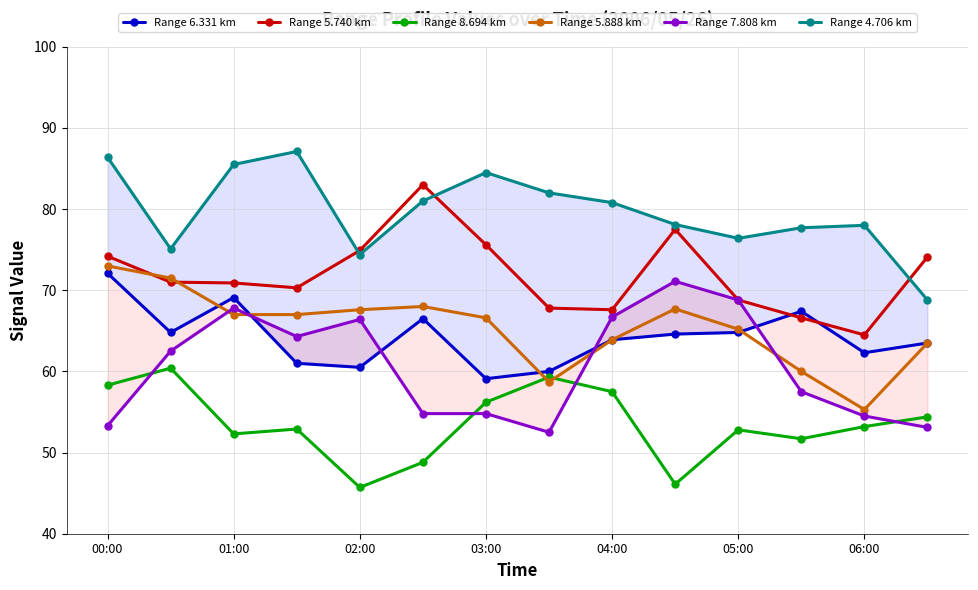

True or false: Range 5.740 km and Range 6.331 km intersect in this chart.

True